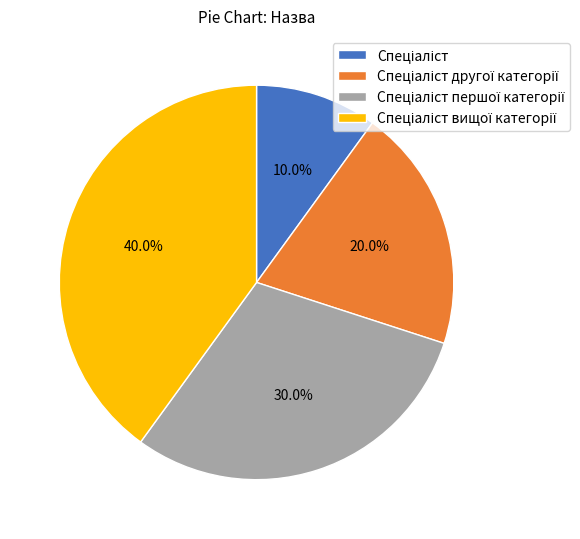

Is there any slice that represents more than half of the pie?

No